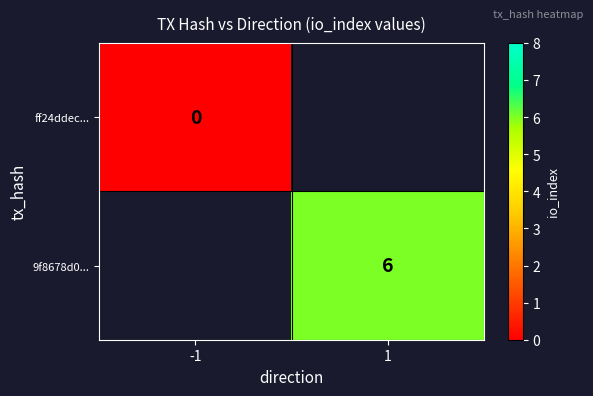

True or false: 9f8678d0... has a value of 1 at 1.

False